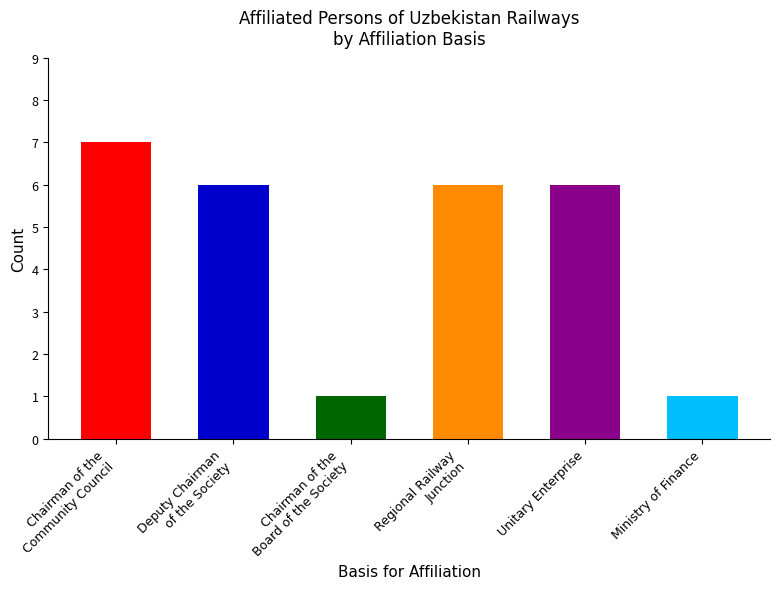

What is the value of the 6th bar from the left?

1